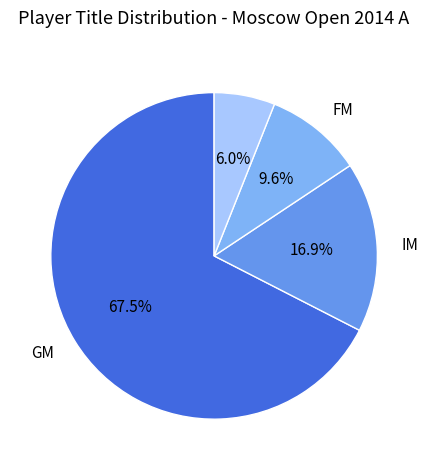

Is there any slice that represents more than half of the pie?

Yes